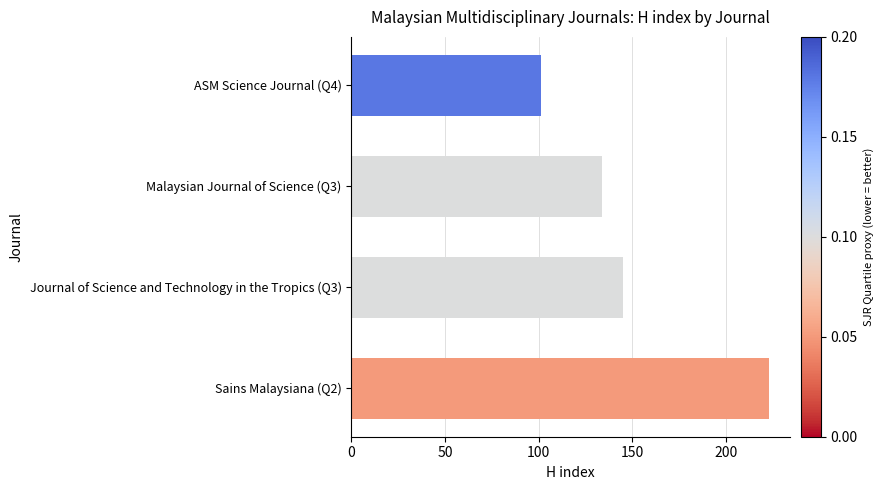

Reading top to bottom, extract all data points from this chart.

101	134	145	223